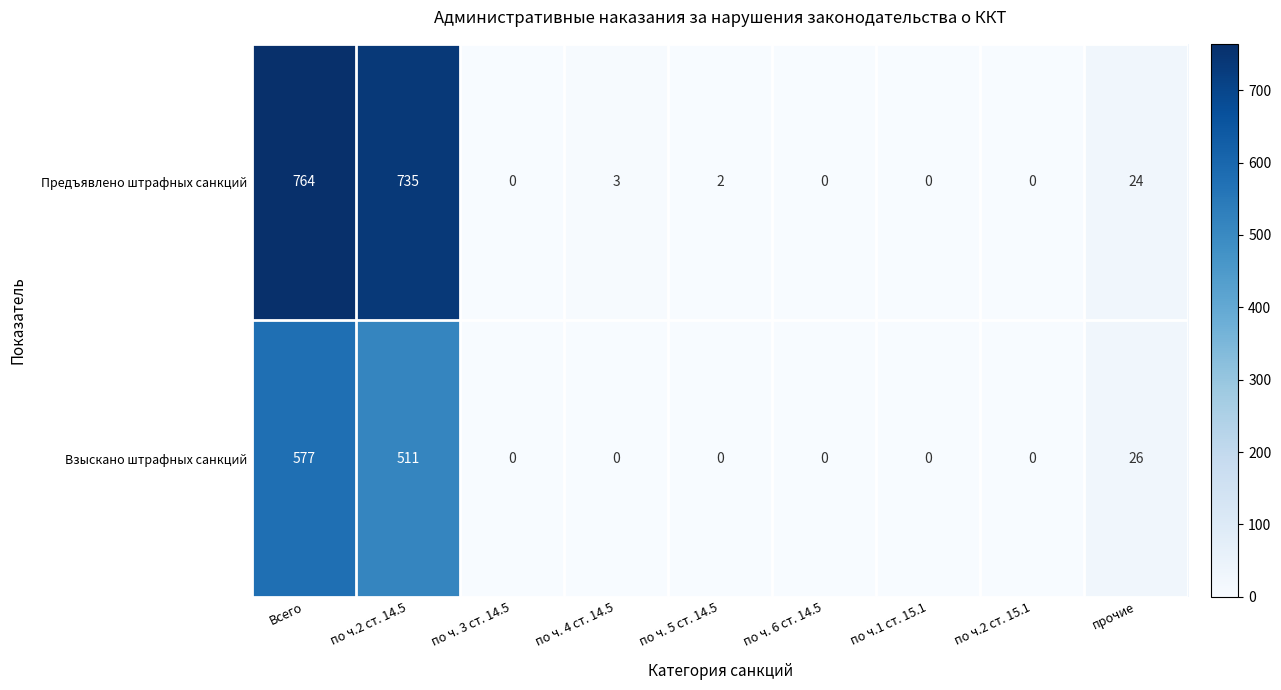

At how many categories does at least one series exceed 624?

2